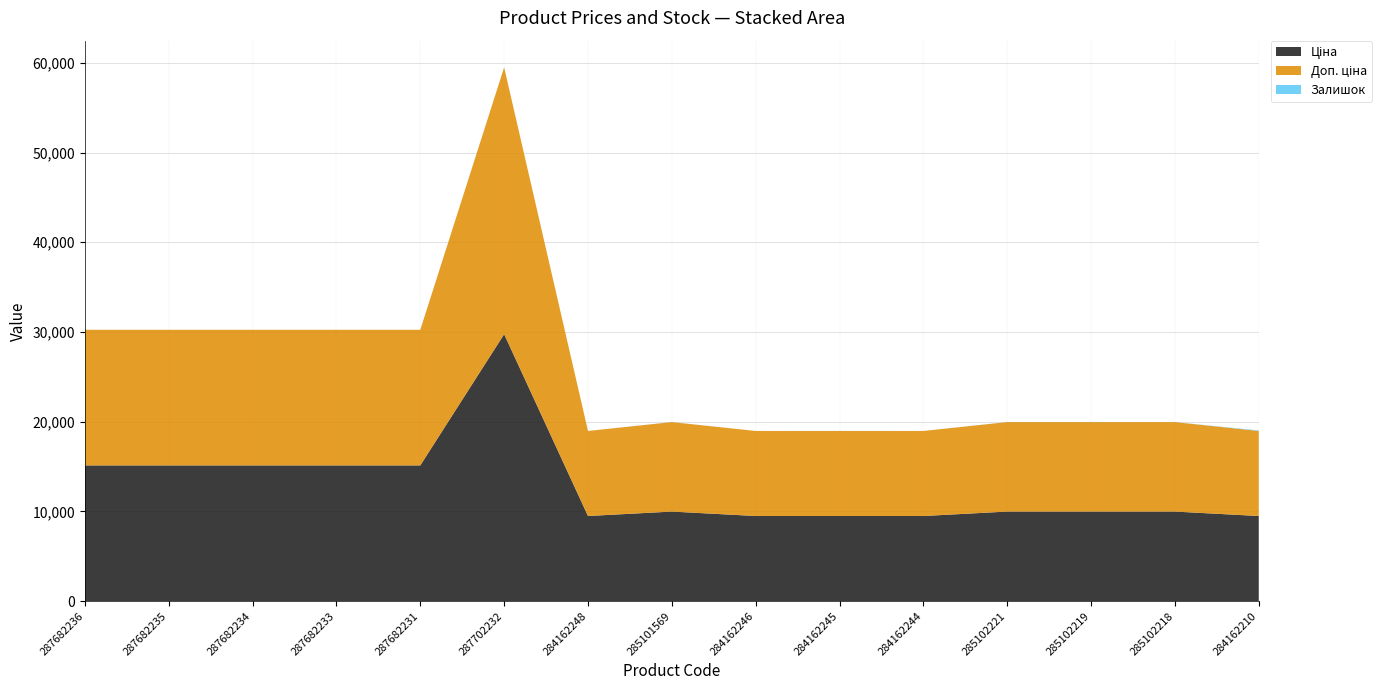

Reading left to right, what are all the values shown in this chart?

Ціна: 15120.0	15120.0	15120.0	15120.0	15120.0	29747.2	9480.1	9975.0	9480.1	9480.1	9480.1	9975.0	9975.0	9975.0	9480.1
Доп. ціна: 15120.0	15120.0	15120.0	15120.0	15120.0	29747.2	9480.1	9975.0	9480.1	9480.1	9480.1	9975.0	9975.0	9975.0	9480.1
Залишок: 0.0	0.0	0.0	0.0	0.0	0.0	0.0	7.0	0.0	8.0	0.0	11.0	11.0	3.0	56.0